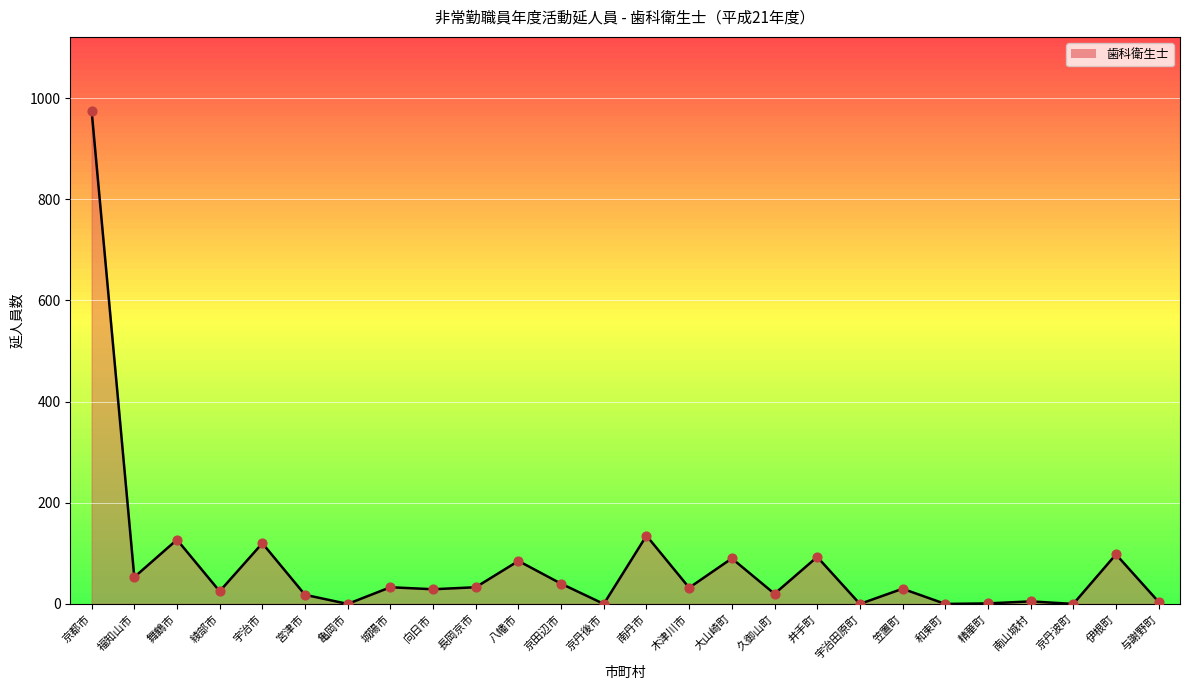

Which series has the largest Y range (max minus min)?

歯科衛生士_line